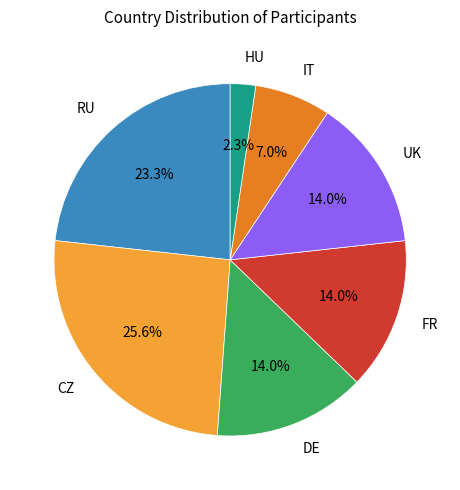

Is there a majority slice in this chart?

No